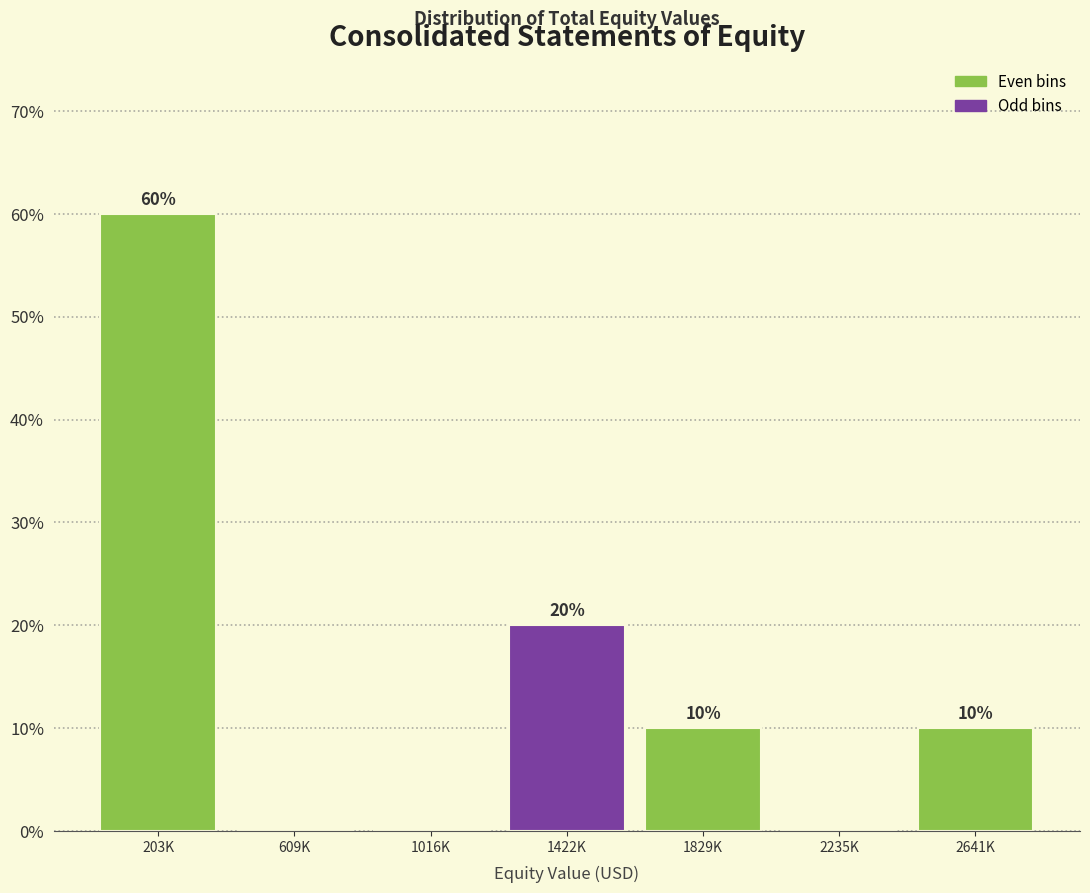

Reading left to right, transcribe all the data shown in this chart.

203K=60	609K=0	1016K=0	1422K=20	1829K=10	2235K=0	2641K=10